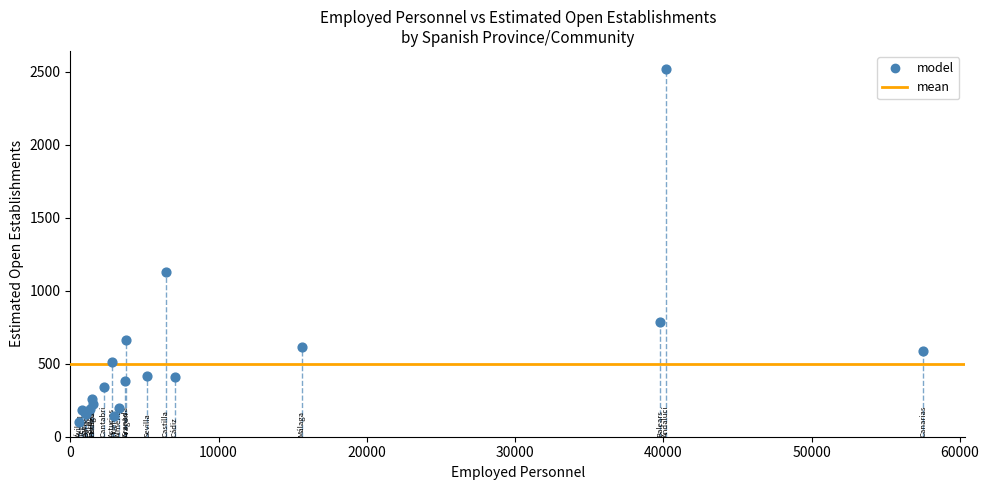

What Y value in the scatter plot is closest to 1308?

1126.6